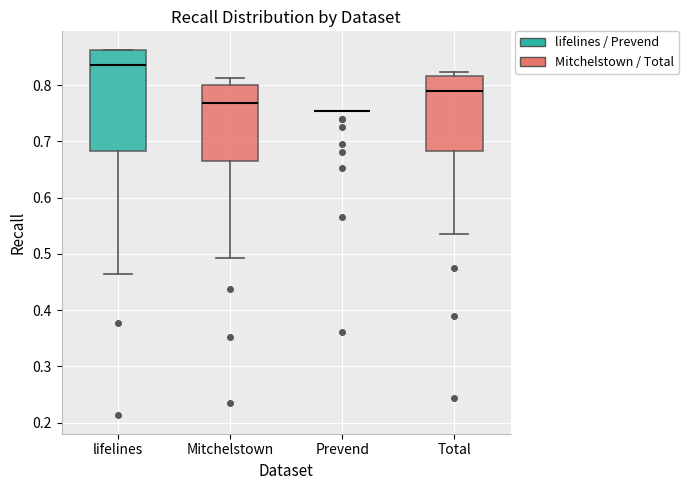

Reading left to right, transcribe this box plot: for each box, give where its median line is, the range the box spans, and where its two whiskers end, as read against the y-axis. The values are not printed on the chart, so give them approximately, as read against the axis.

lifelines: median 0.84, box 0.68 to 0.86, whiskers 0.46 to 0.86
Mitchelstown: median 0.77, box 0.67 to 0.80, whiskers 0.49 to 0.81
Prevend: box collapsed to a line at 0.75, whiskers 0.75 to 0.75
Total: median 0.79, box 0.68 to 0.82, whiskers 0.54 to 0.82 (just above the box's upper edge)